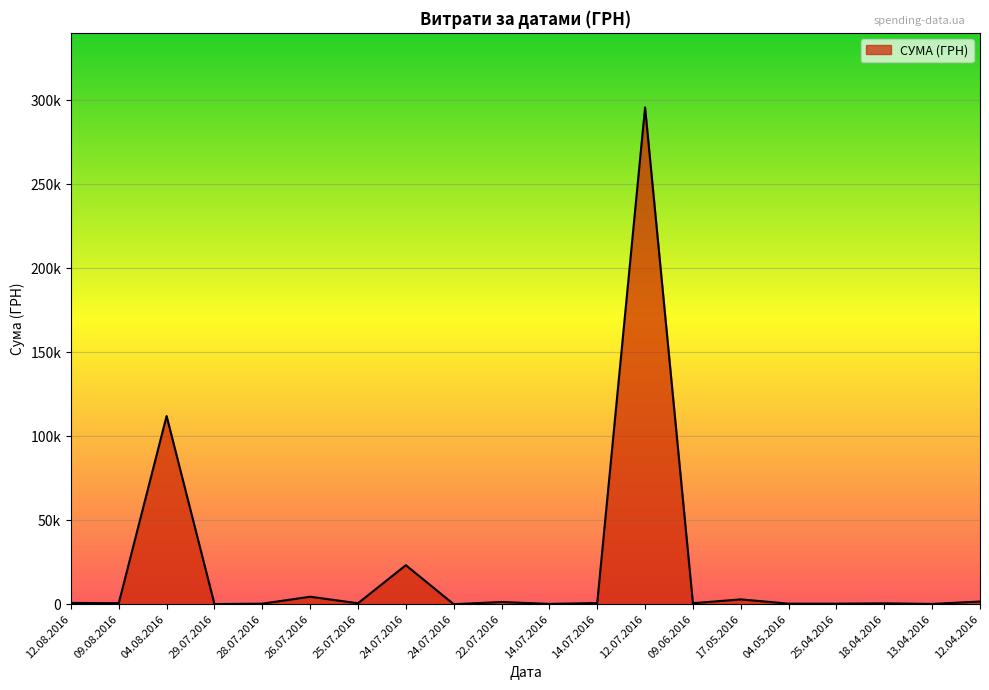

What is the value of the 18th point from the left?

527.8